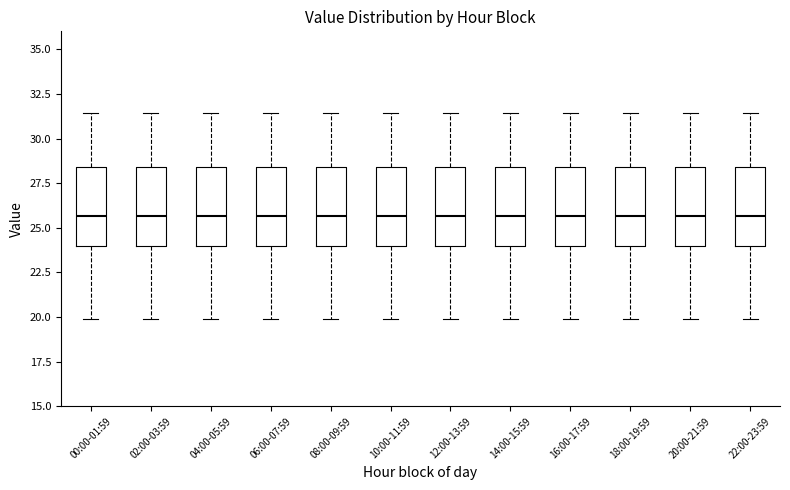

Reading left to right, transcribe this box plot: for each box, give where its median line is, the range the box spans, and where its two whiskers end, as read against the y-axis. The values are not printed on the chart, so give them approximately, as read against the axis.

00:00-01:59: median 25.5, box 24.0 to 28.5, whiskers 20.0 to 31.5
02:00-03:59: median 25.5, box 24.0 to 28.5, whiskers 20.0 to 31.5
04:00-05:59: median 25.5, box 24.0 to 28.5, whiskers 20.0 to 31.5
06:00-07:59: median 25.5, box 24.0 to 28.5, whiskers 20.0 to 31.5
08:00-09:59: median 25.5, box 24.0 to 28.5, whiskers 20.0 to 31.5
10:00-11:59: median 25.5, box 24.0 to 28.5, whiskers 20.0 to 31.5
12:00-13:59: median 25.5, box 24.0 to 28.5, whiskers 20.0 to 31.5
14:00-15:59: median 25.5, box 24.0 to 28.5, whiskers 20.0 to 31.5
16:00-17:59: median 25.5, box 24.0 to 28.5, whiskers 20.0 to 31.5
18:00-19:59: median 25.5, box 24.0 to 28.5, whiskers 20.0 to 31.5
20:00-21:59: median 25.5, box 24.0 to 28.5, whiskers 20.0 to 31.5
22:00-23:59: median 25.5, box 24.0 to 28.5, whiskers 20.0 to 31.5